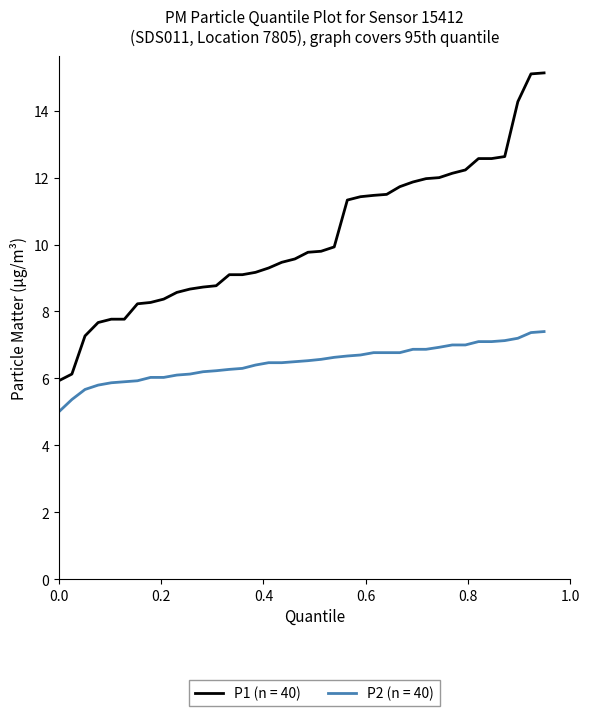

What is the greatest value displayed?

15.1